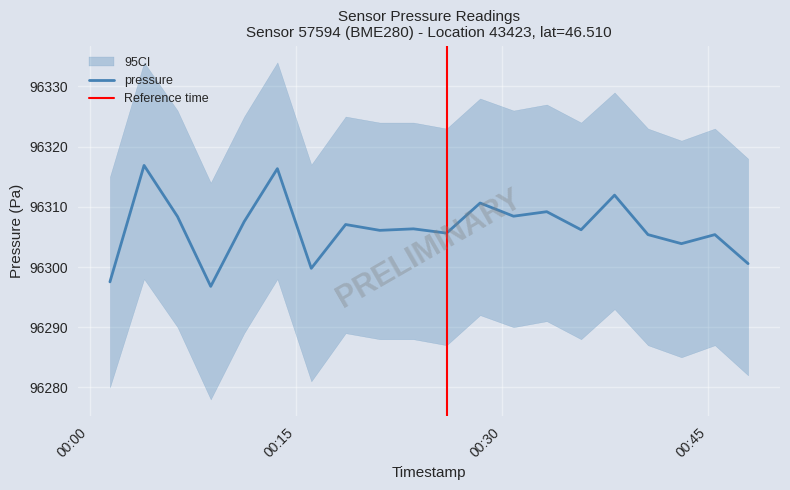

The value of temperature at 12 is 9.5. True or false?

False